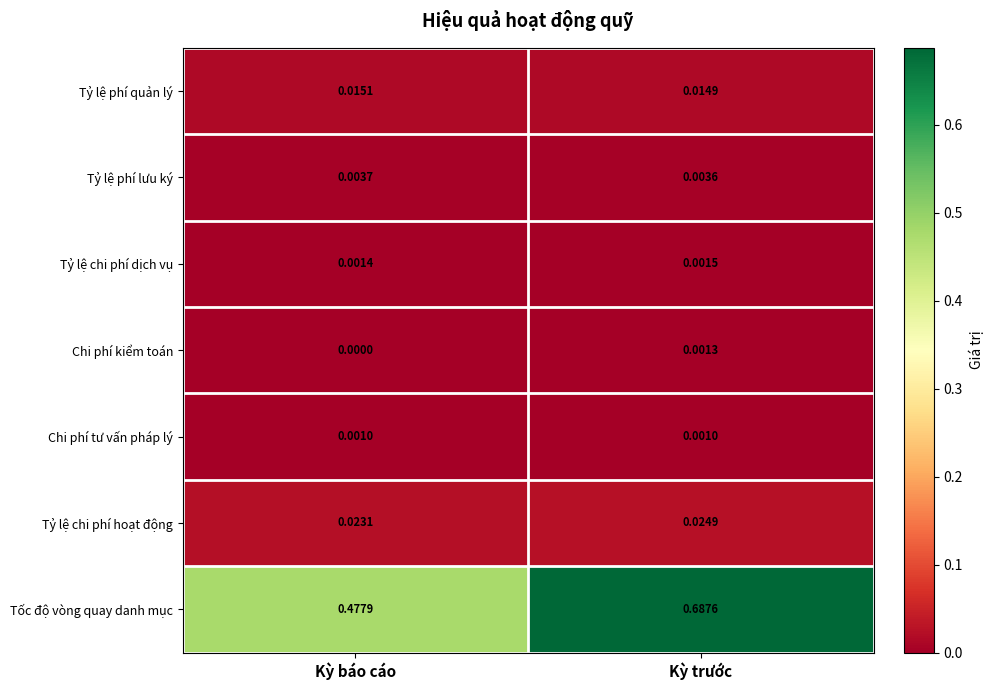

At which label does Tỷ lệ phí lưu ký reach its minimum?

Kỳ trước